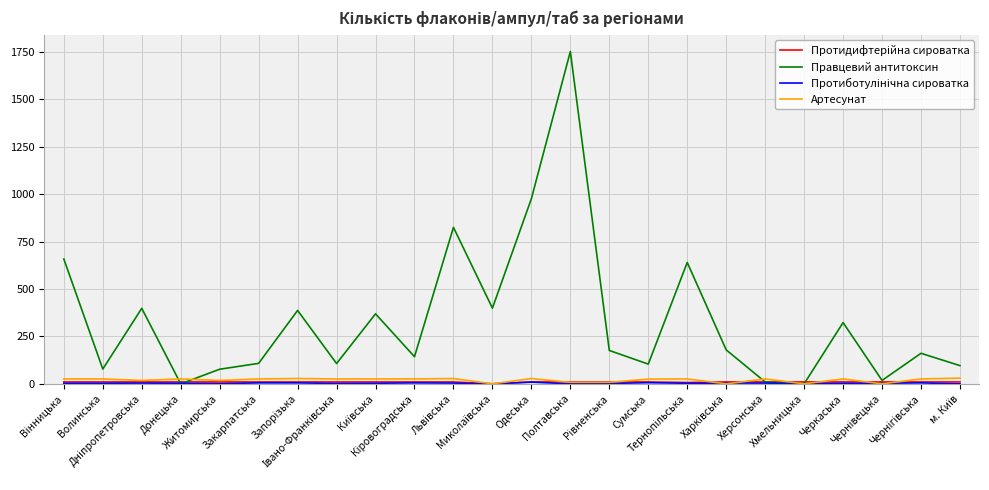

Which series has the largest range (max minus min)?

Правцевий антитоксин